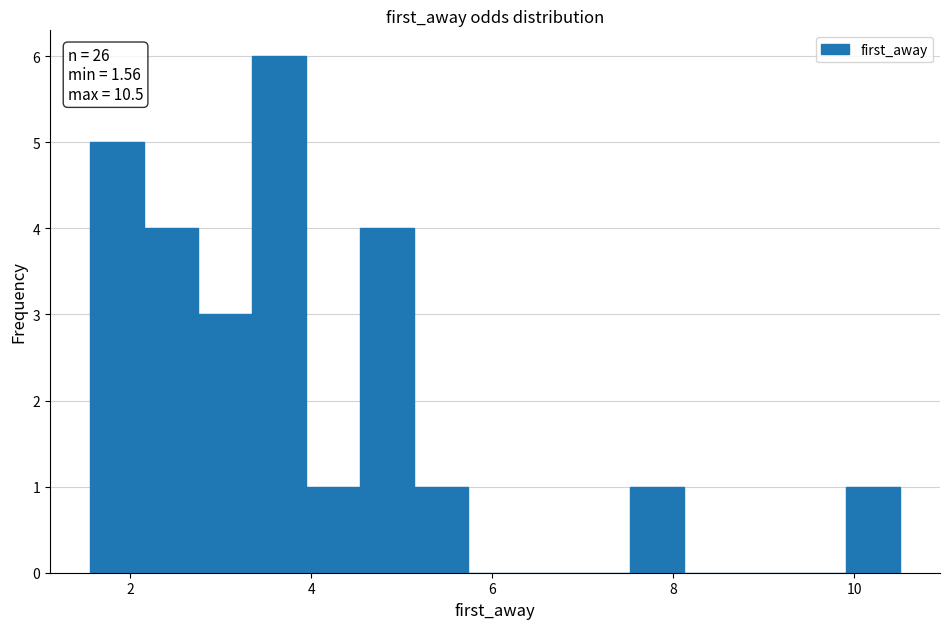

Around what value on the x-axis is the tallest bar? Give the approximate position of its centre, as read against the axis.

3.6